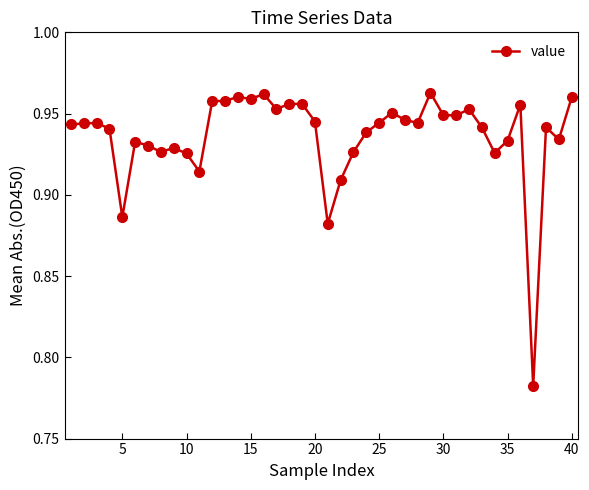

Is this an area chart (filled region under the line)?

No